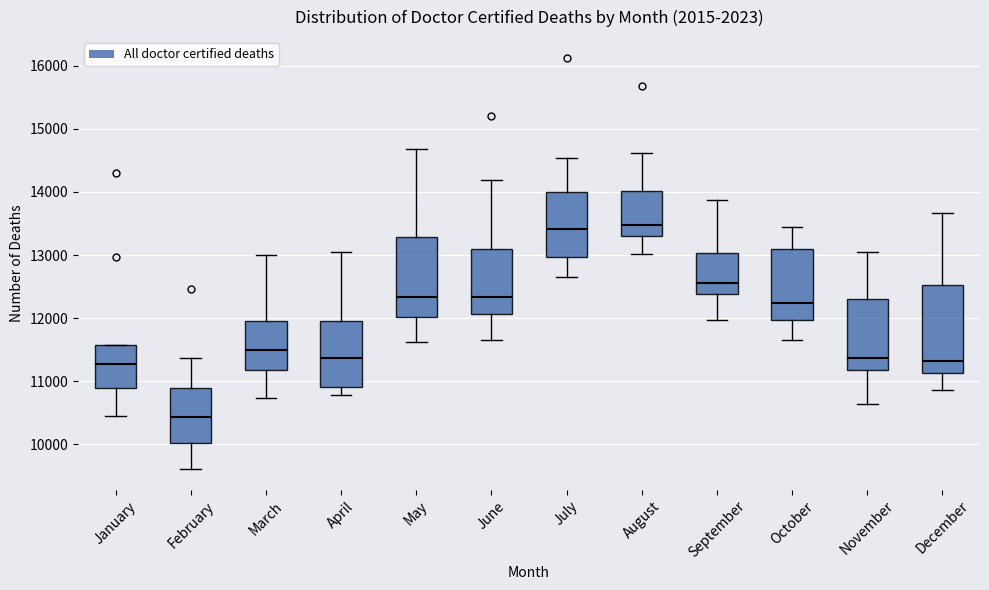

Reading left to right, read every box against the y-axis: the position of its median line, the range the box covers, and the ends of its whiskers. The values are not printed on the chart, so give them approximately, as read against the axis.

January: median 11300, box 10900 to 11600, whiskers 10400 to 11600
February: median 10400, box 10000 to 10900, whiskers 9600 to 11400
March: median 11500, box 11200 to 11900, whiskers 10700 to 13000
April: median 11400, box 10900 to 12000, whiskers 10800 to 13100
May: median 12300, box 12000 to 13300, whiskers 11600 to 14700
June: median 12300, box 12100 to 13100, whiskers 11700 to 14200
July: median 13400, box 13000 to 14000, whiskers 12700 to 14500
August: median 13500, box 13300 to 14000, whiskers 13000 to 14600
September: median 12600, box 12400 to 13000, whiskers 12000 to 13900
October: median 12200, box 12000 to 13100, whiskers 11700 to 13400
November: median 11400, box 11200 to 12300, whiskers 10600 to 13000
December: median 11300, box 11100 to 12500, whiskers 10900 to 13700